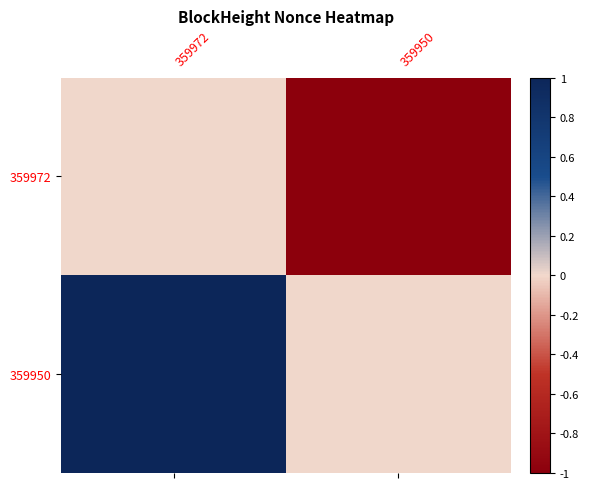

Between 359950 and 359972, which is larger?

359972